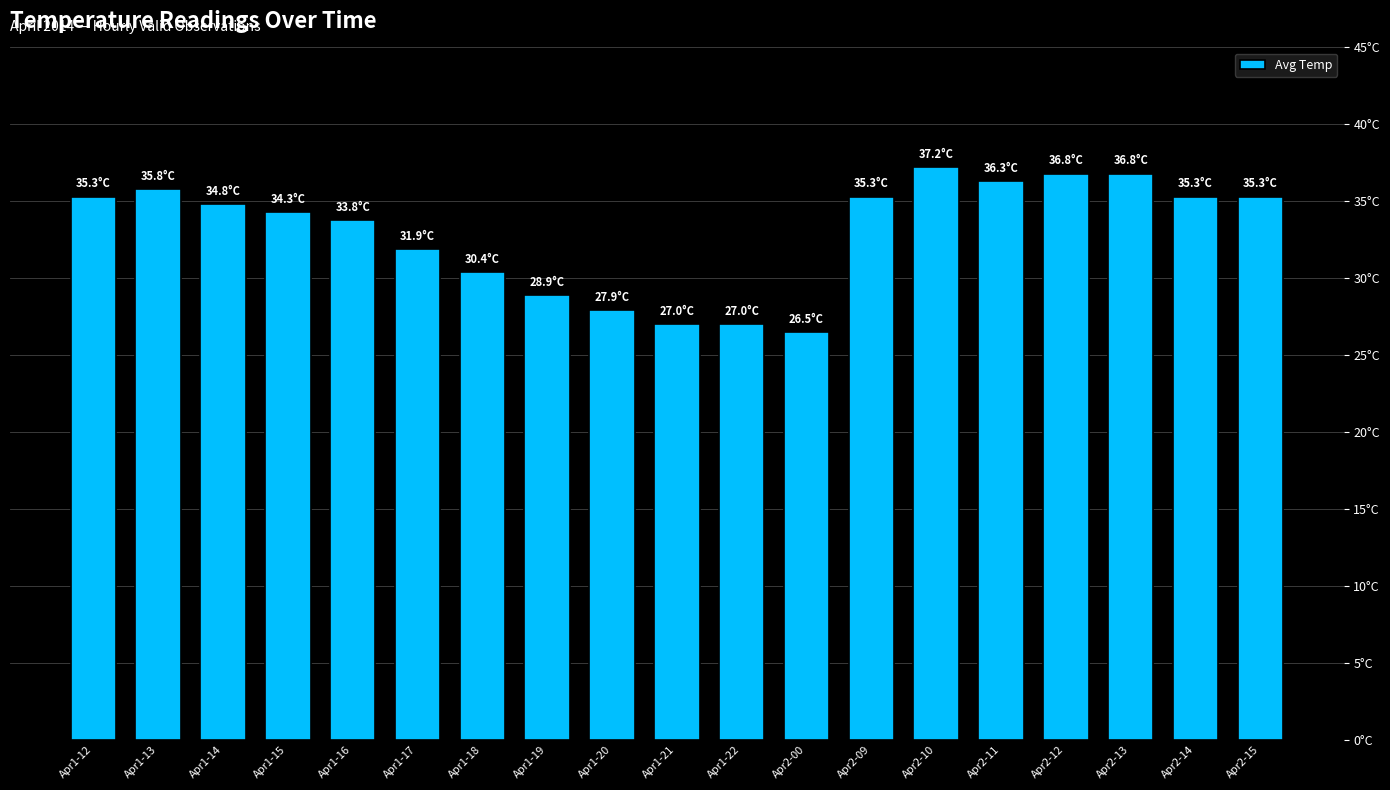

Rank the categories by value from lowest to highest.

Apr2-00, Apr1-21, Apr1-22, Apr1-20, Apr1-19, Apr1-18, Apr1-17, Apr1-16, Apr1-15, Apr1-14, Apr1-12, Apr2-09, Apr2-14, Apr2-15, Apr1-13, Apr2-11, Apr2-12, Apr2-13, Apr2-10